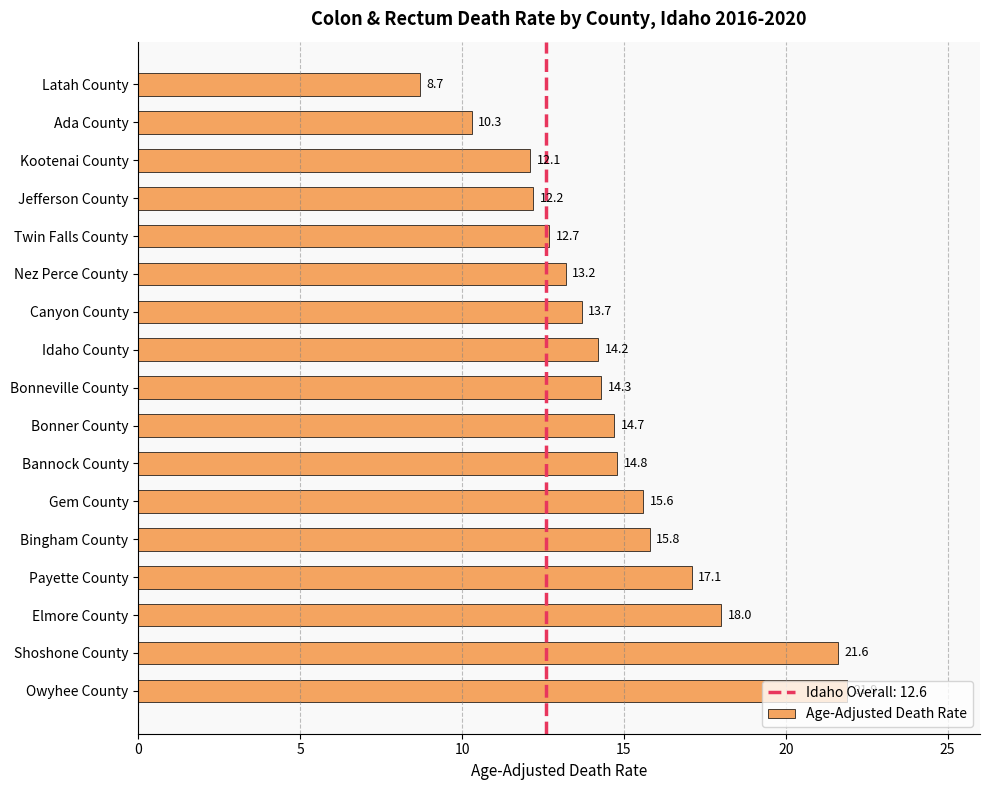

At which label is the value closest to 15?

Bannock County